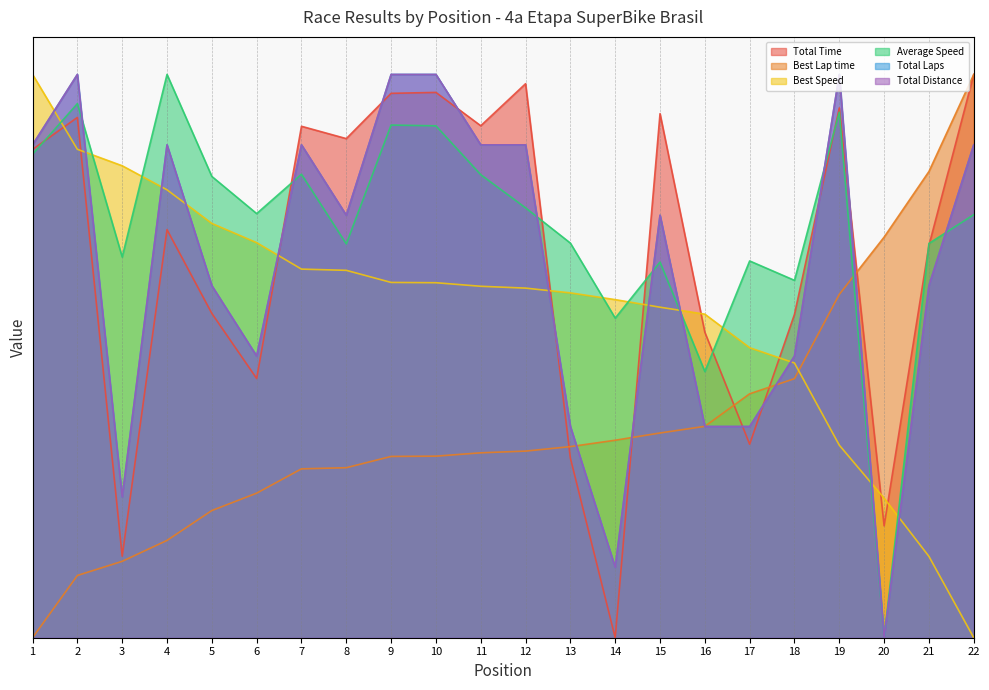

Which series has the largest range (max minus min)?

Total Time